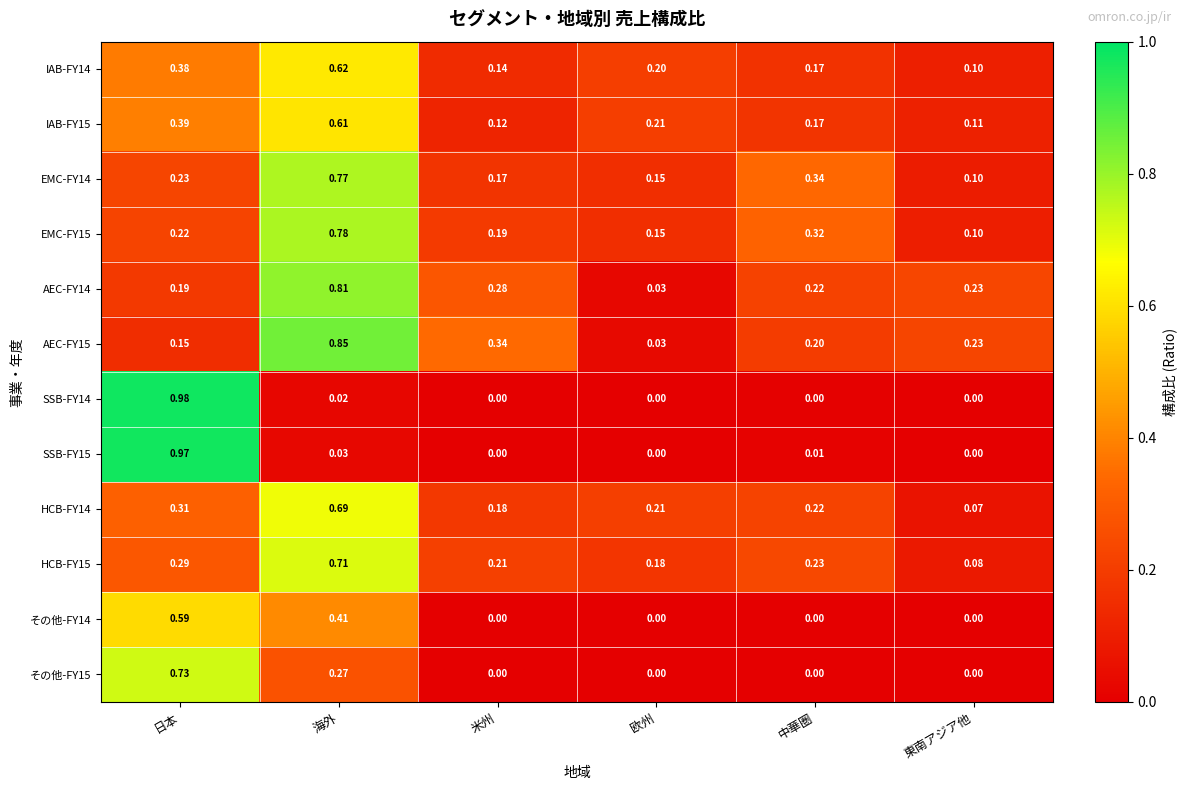

Is the value of EMC-FY14 at 欧州 greater than the value of その他-FY14 at 日本?

No